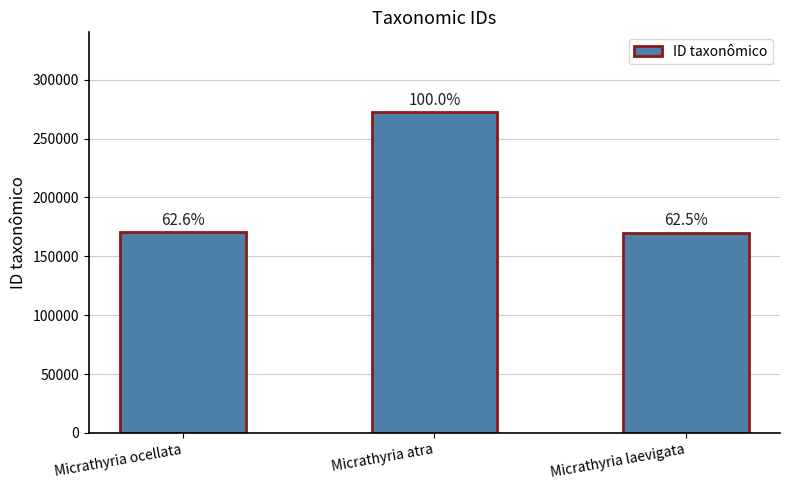

Approximately how many times larger is the value at Micrathyria atra compared to Micrathyria laevigata?

1.6